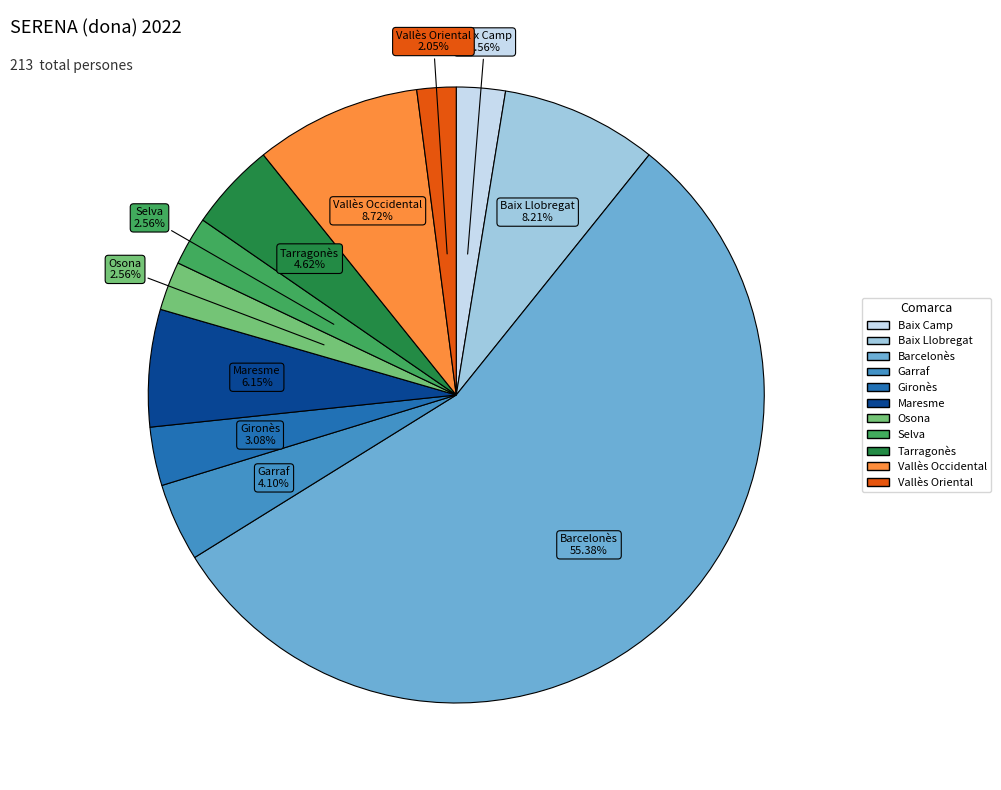

Which slice is the largest?

Barcelonès